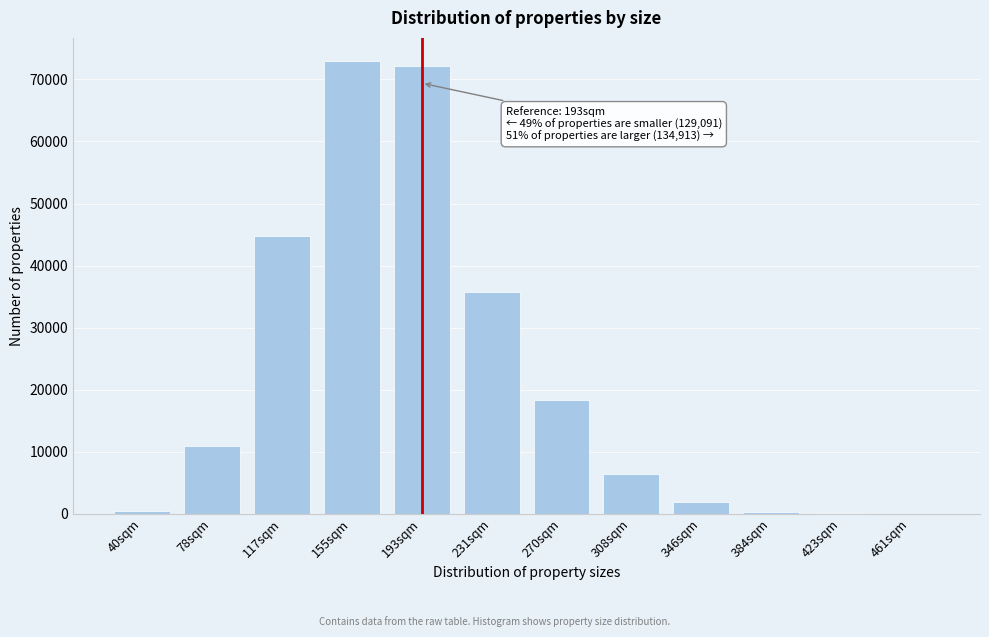

What is the sum of all values?

264004